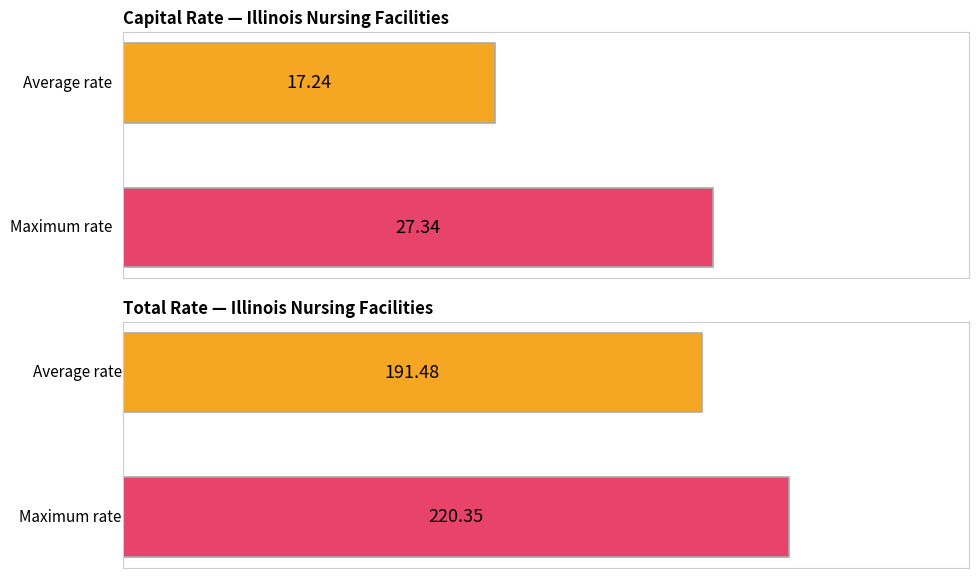

True or false: Total Rate has a value of 362.2 at ABINGTON OF GLENVIEW NURSING.

False